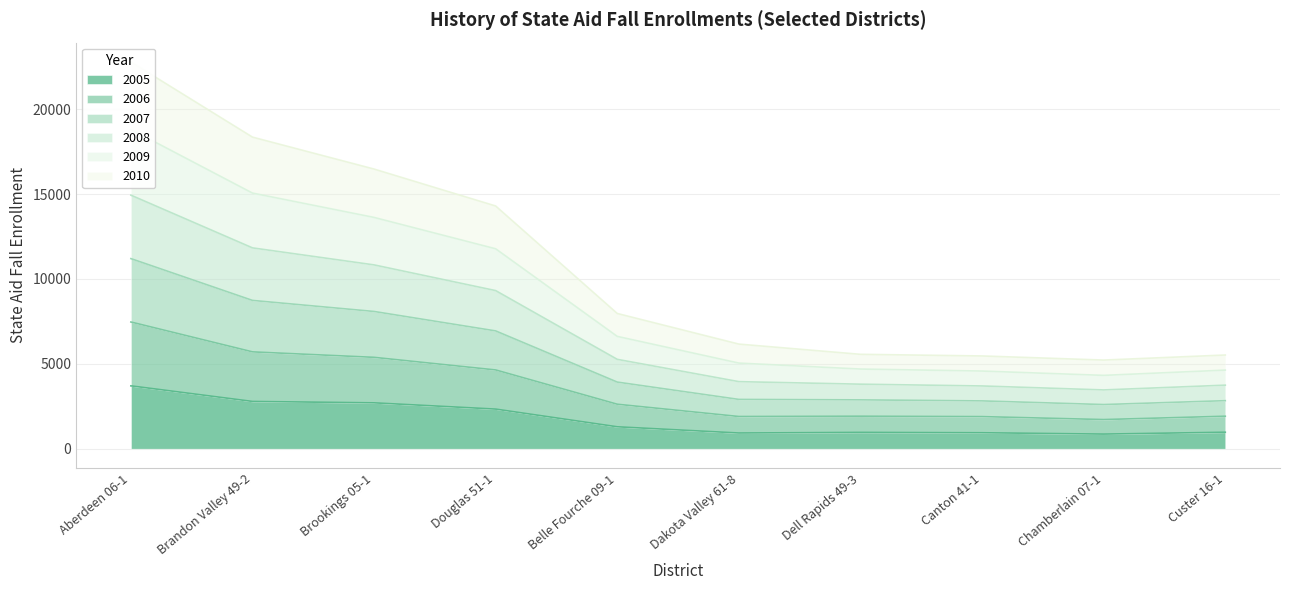

At which category is the sum across all series the highest?

Aberdeen 06-1